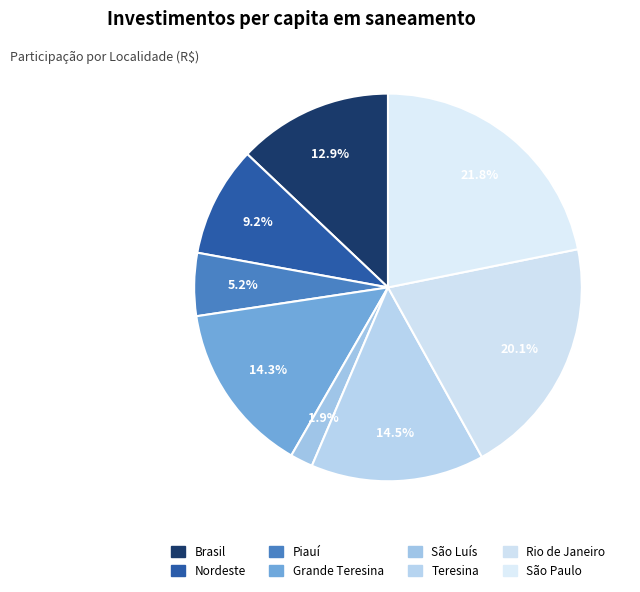

Which slice is the smallest?

São Luís